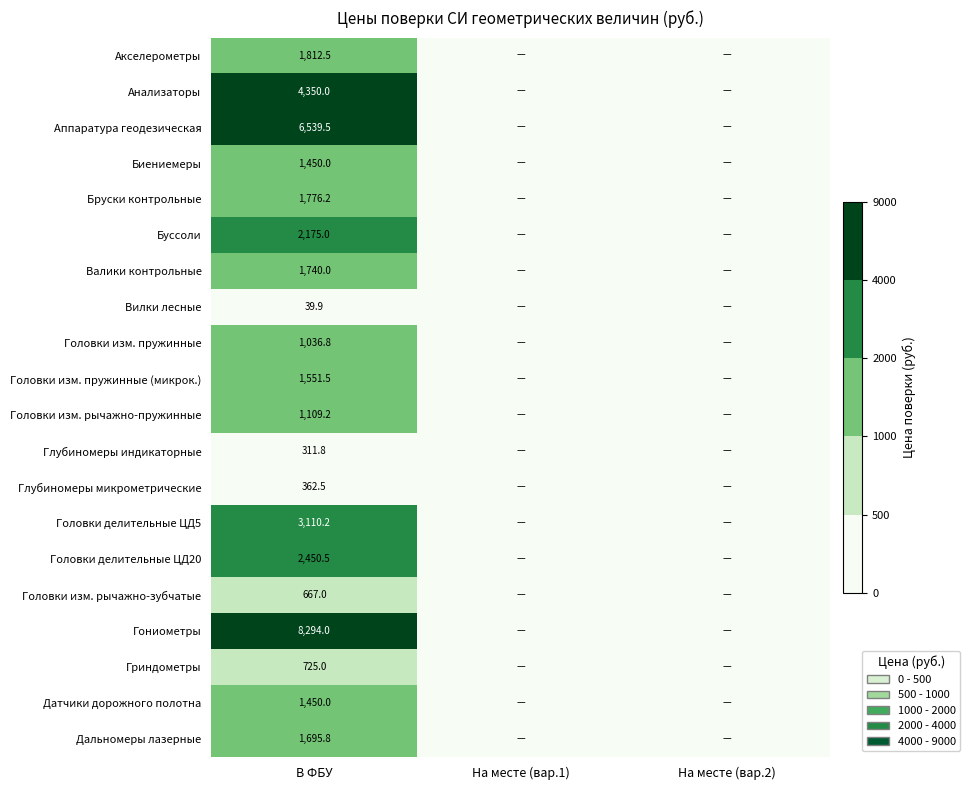

What is the total value across all series at В ФБУ?

42647.4